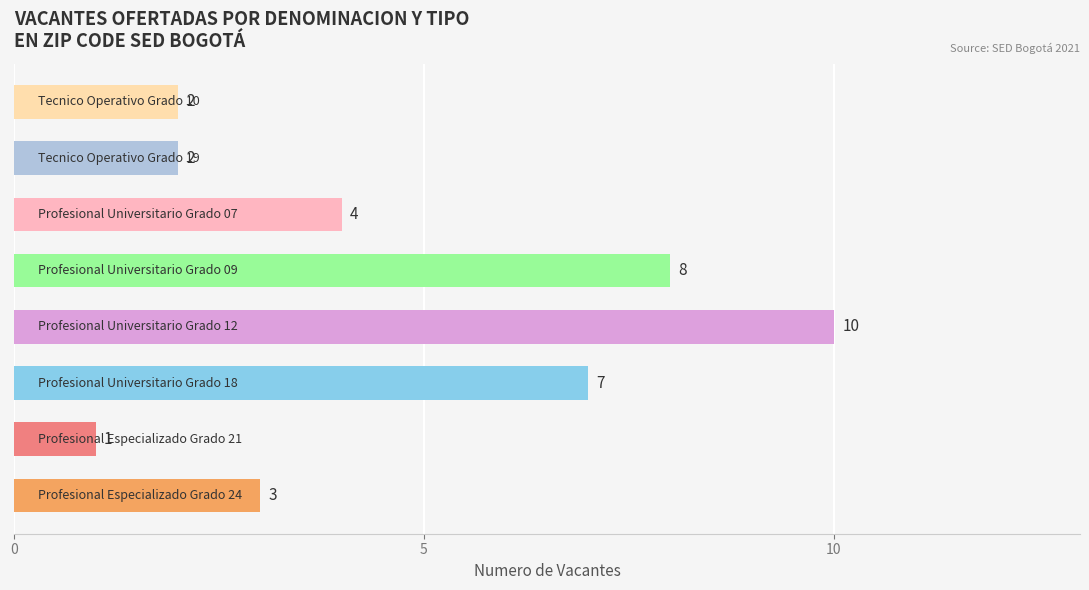

How many distinct data groups are displayed?

1